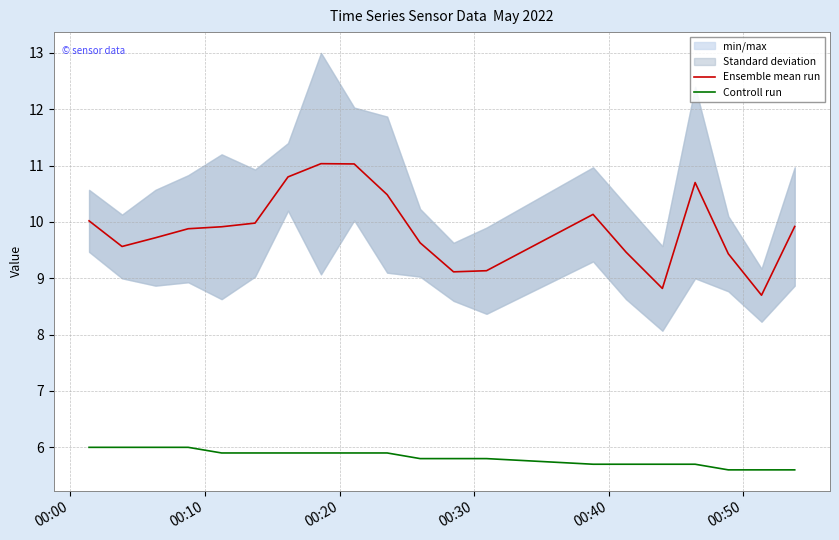

What is the highest value of the Controll run series?

6.0